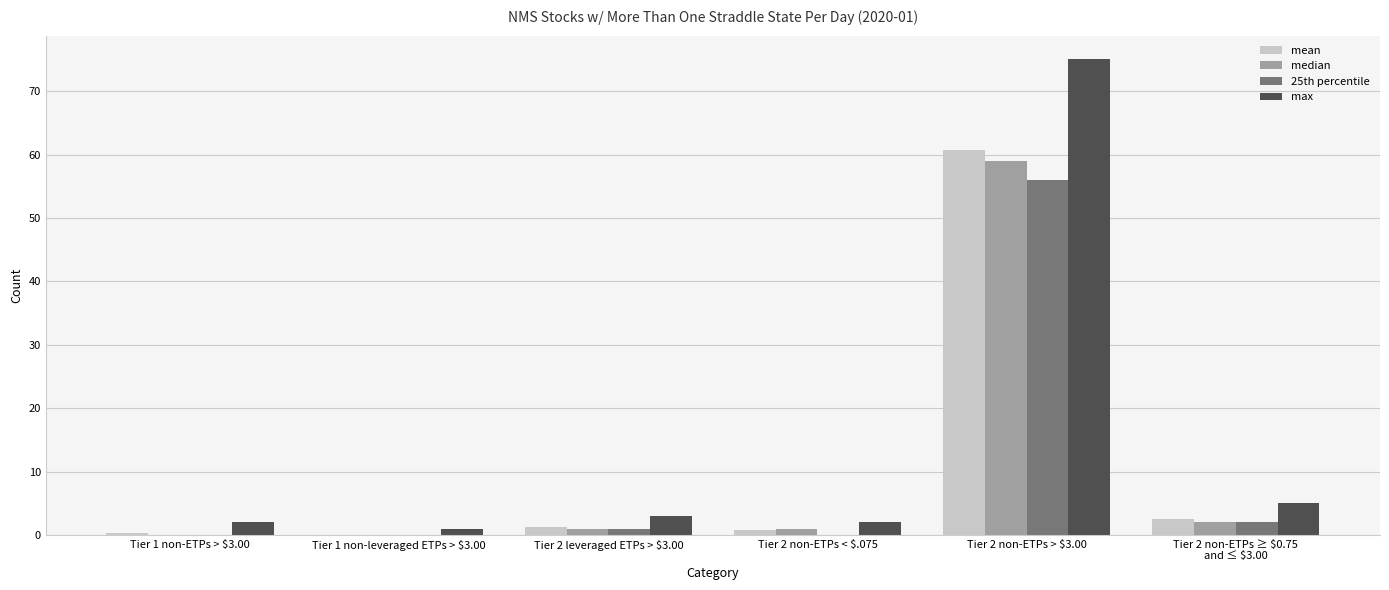

Are the bars horizontal?

No